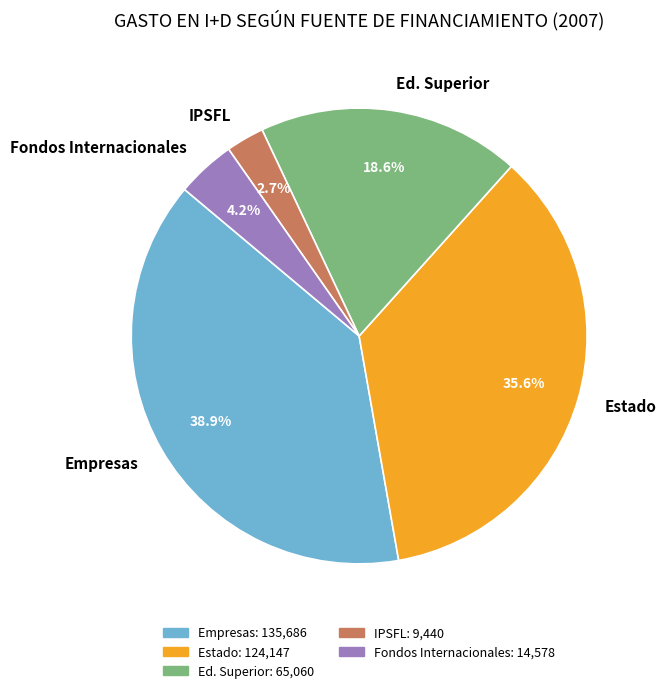

What percentage do Fondos Internacionales and Estado together represent?

39.8%